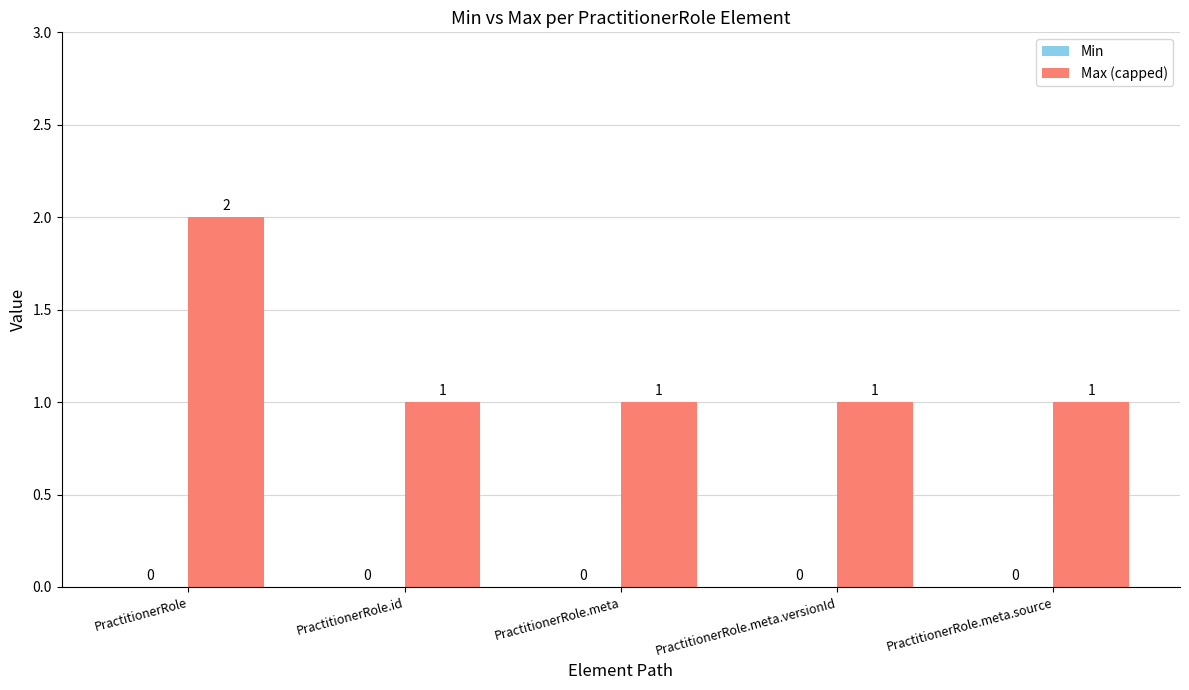

True or false: the data shows 0 at PractitionerRole.meta.versionId.

False